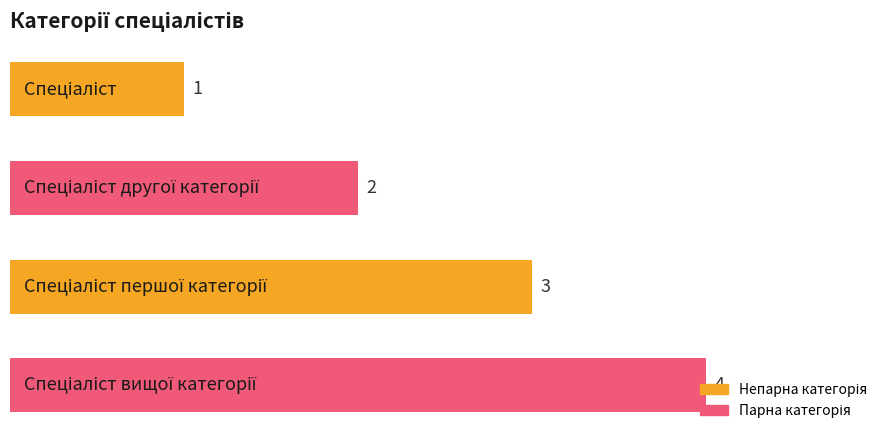

How many values are below 3?

2